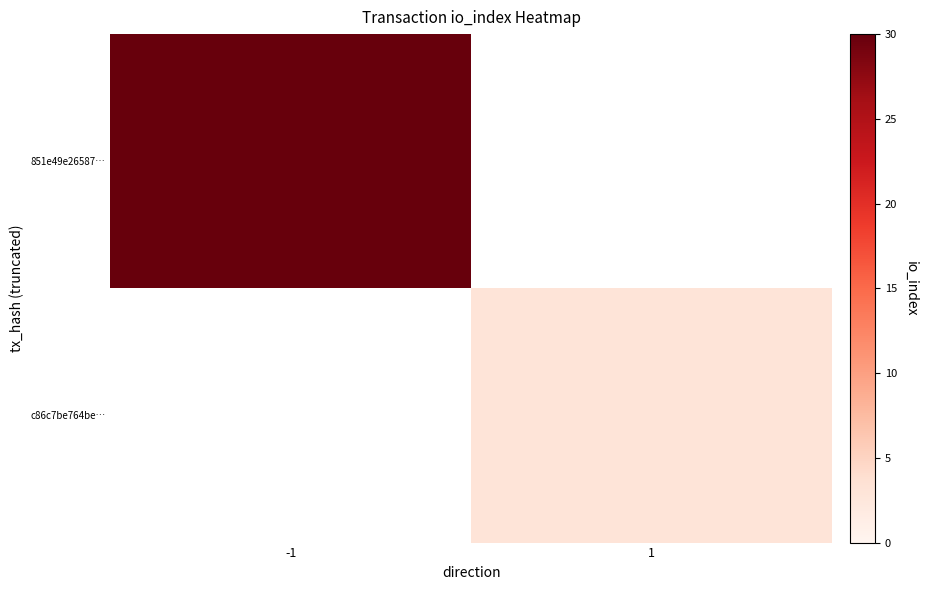

Where is 851e49e26587… nearest to the value 30?

-1